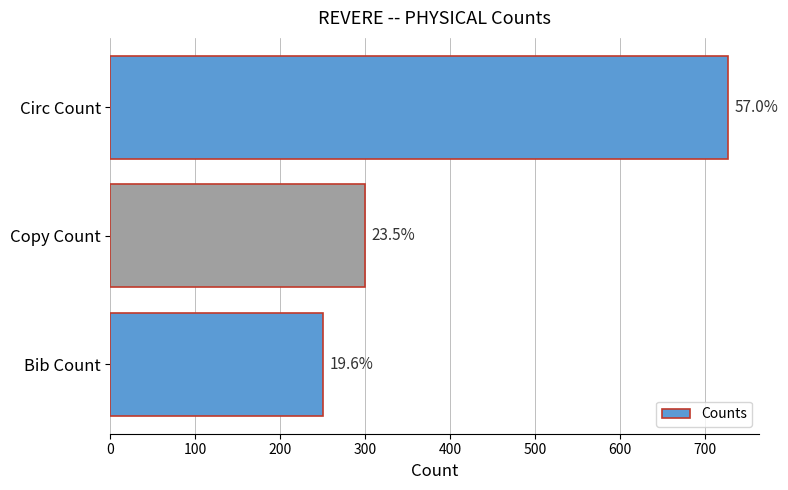

Are the bars horizontal?

Yes